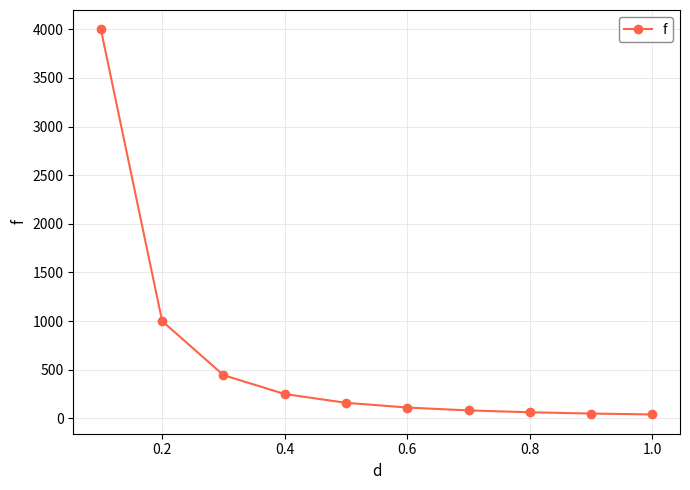

Does the chart display data point markers on the line(s)?

Yes